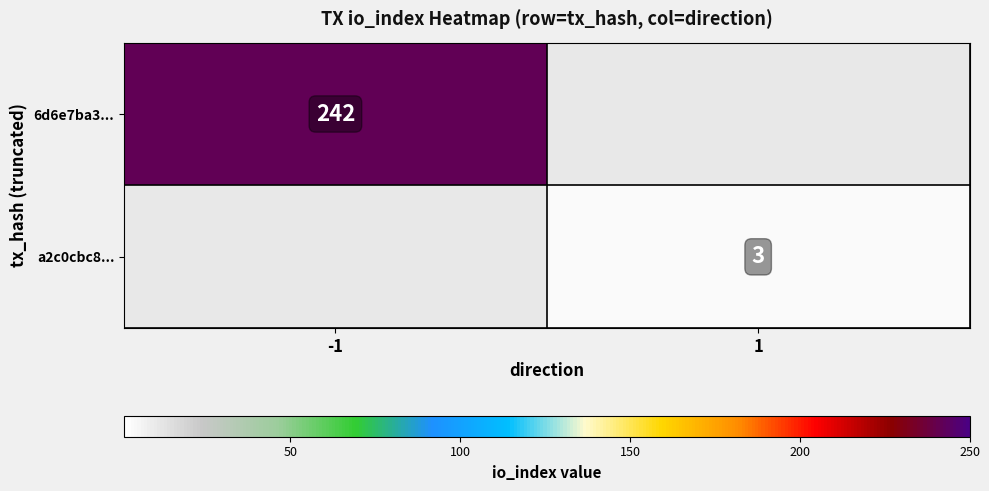

The a2c0cbc8... series shows 3 at 1. True or false?

True